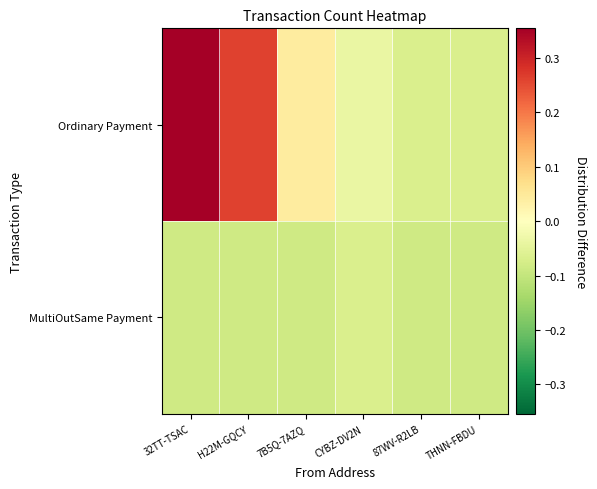

What is the smallest value displayed?

-0.1